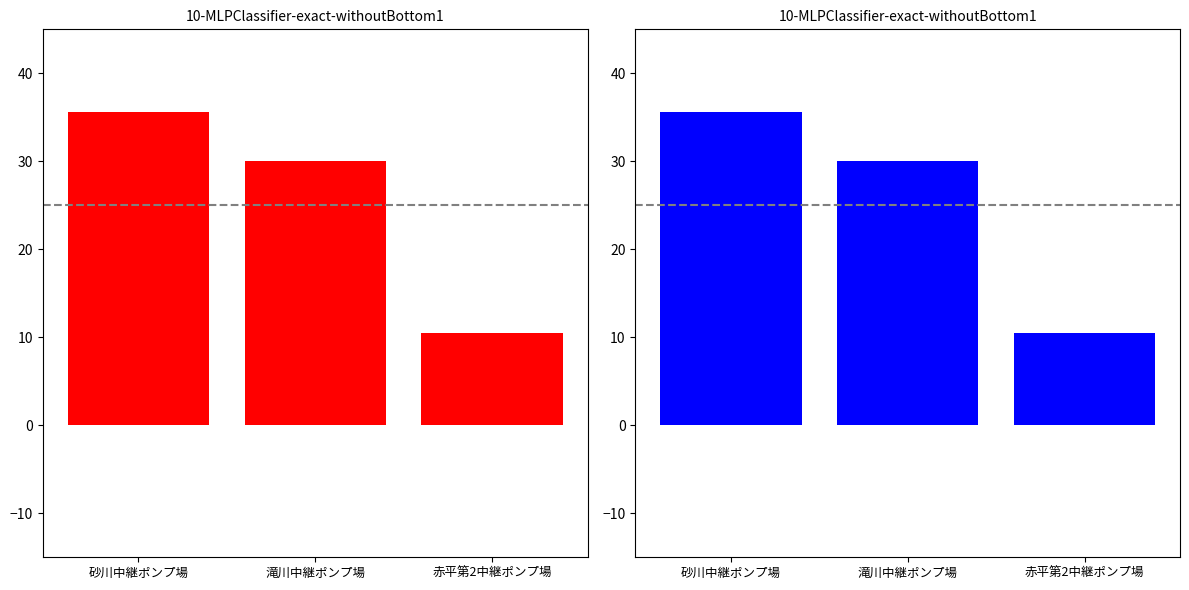

Which label corresponds to the largest value in the chart?

砂川中継ポンプ場